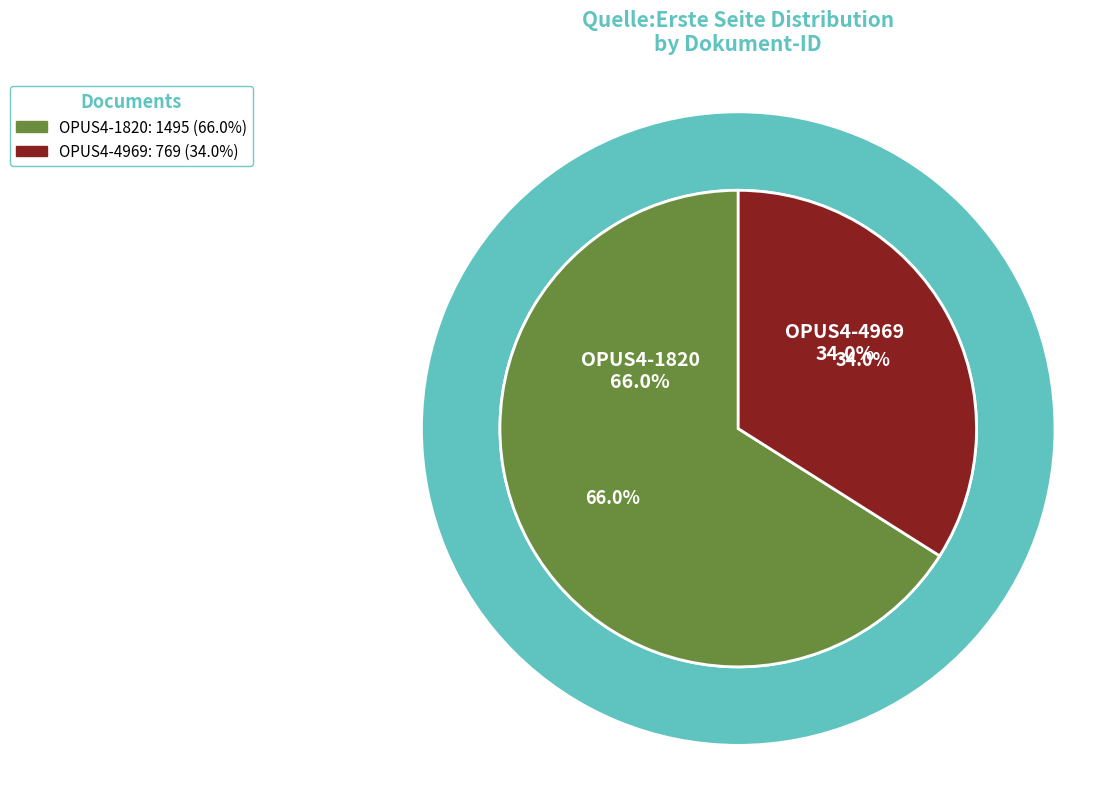

Is there any slice that represents more than half of the pie?

Yes